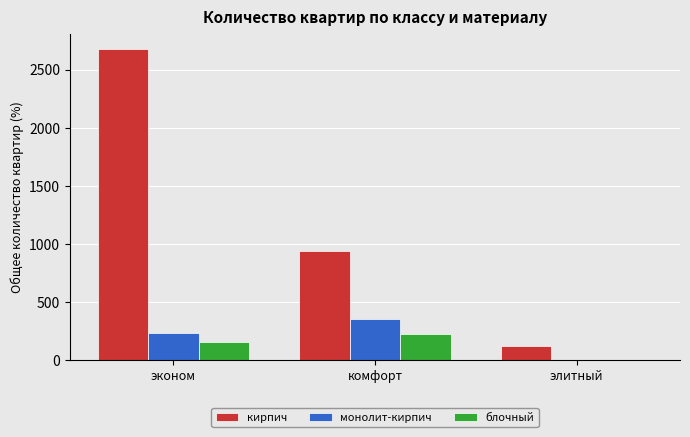

The монолит-кирпич series shows 90 at эконом. True or false?

False